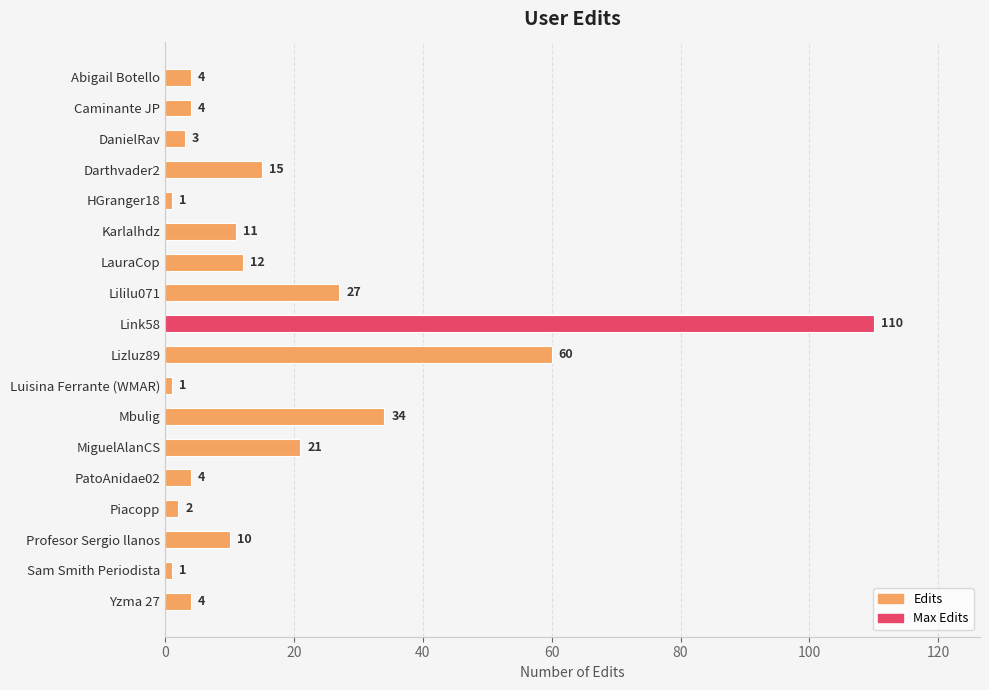

True or false: the data shows 1 at Luisina Ferrante (WMAR).

True